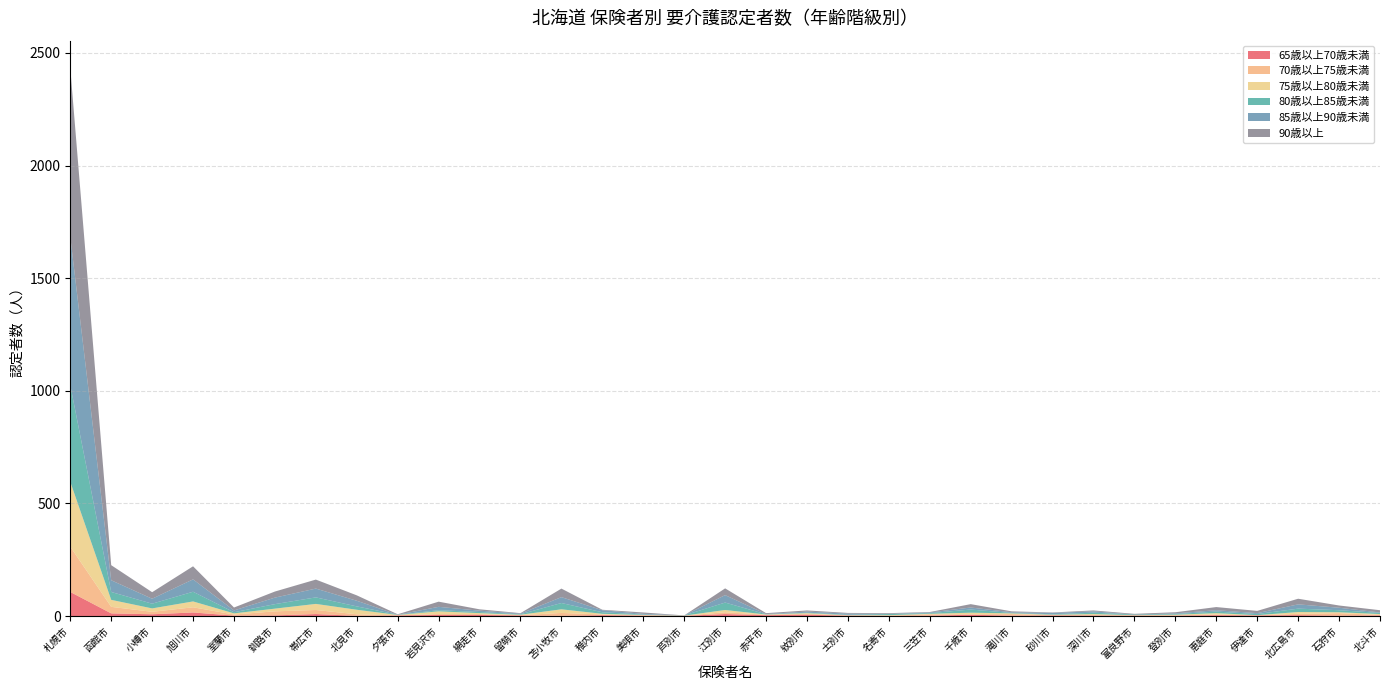

Reading right to left, extract all data points from this chart.

65歳以上70歳未満: 3	2	4	3	4	2	2	3	3	2	6	2	1	2	6	4	9	1	2	4	1	3	5	5	3	1	9	3	2	16	8	12	107
70歳以上75歳未満: 2	11	6	0	3	1	1	0	1	7	2	6	1	1	4	2	8	1	1	3	13	1	4	4	0	7	18	18	5	23	11	29	201
75歳以上80歳未満: 4	4	8	1	6	3	1	6	2	3	7	2	2	1	3	1	10	0	2	3	16	2	4	12	2	20	27	12	5	26	15	31	288
80歳以上85歳未満: 5	9	15	5	7	3	3	6	2	2	14	3	5	2	2	1	33	1	2	7	28	2	5	5	1	15	29	20	5	43	21	35	429
85歳以上90歳未満: 2	11	19	4	6	3	0	6	6	3	9	3	1	5	5	1	33	0	3	9	26	3	6	15	0	25	39	29	8	55	22	52	659
90歳以上: 10	10	25	10	14	5	3	4	2	4	15	2	3	3	5	4	30	0	6	2	38	2	6	23	2	24	40	27	13	58	29	67	749